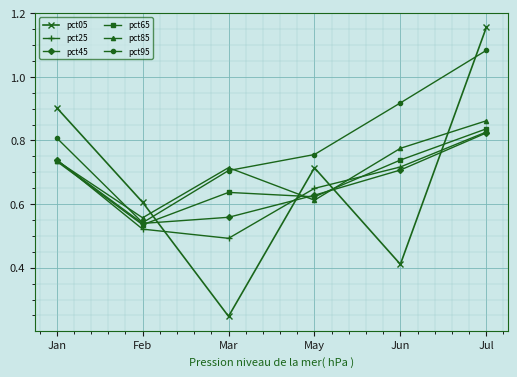

Between which two adjacent categories do pct05 and pct45 first intersect?

Feb and Mar